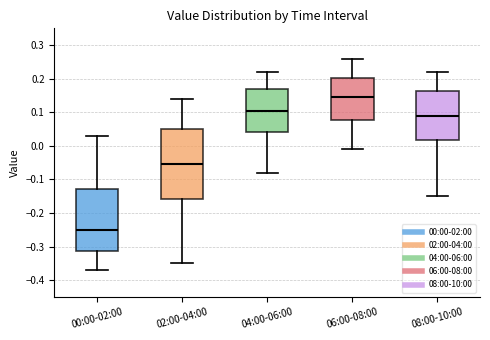

Which box's median line is the lowest?

00:00-02:00